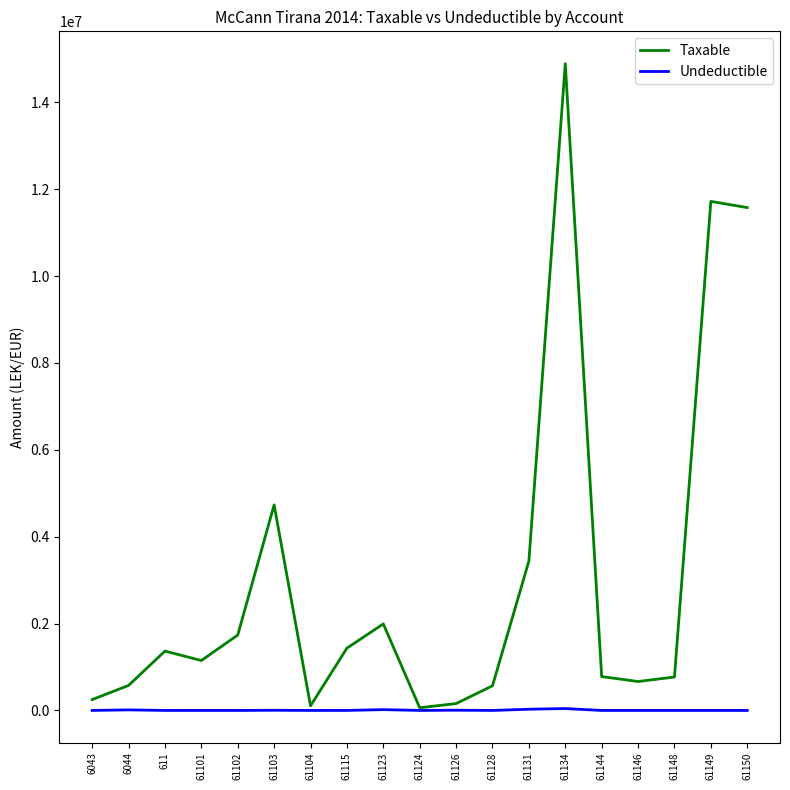

Where is the first local maximum for Taxable?

611